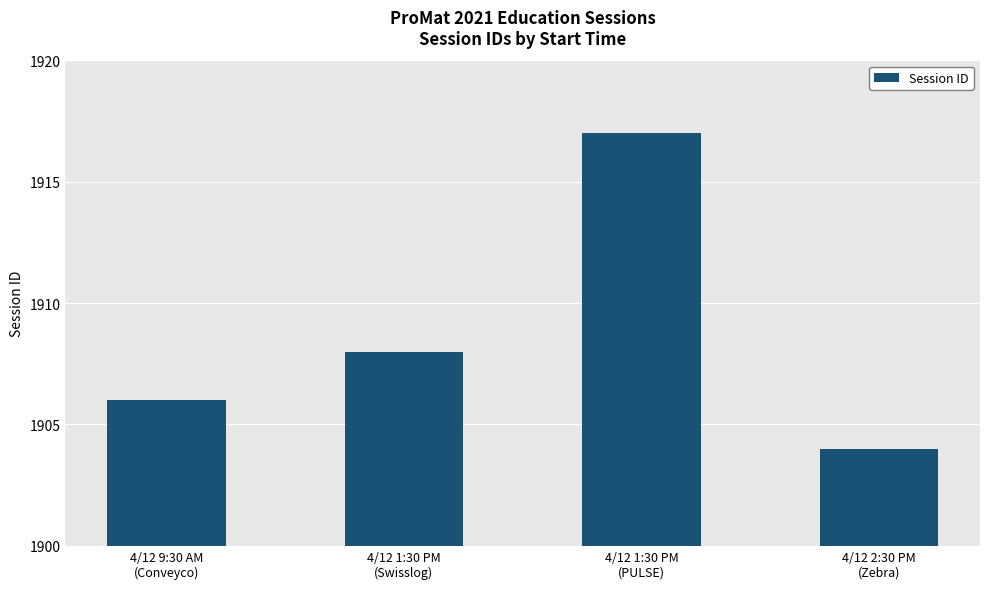

What is the change in value from 4/12 1:30 PM
(Swisslog) to 4/12 1:30 PM
(PULSE)?

+9